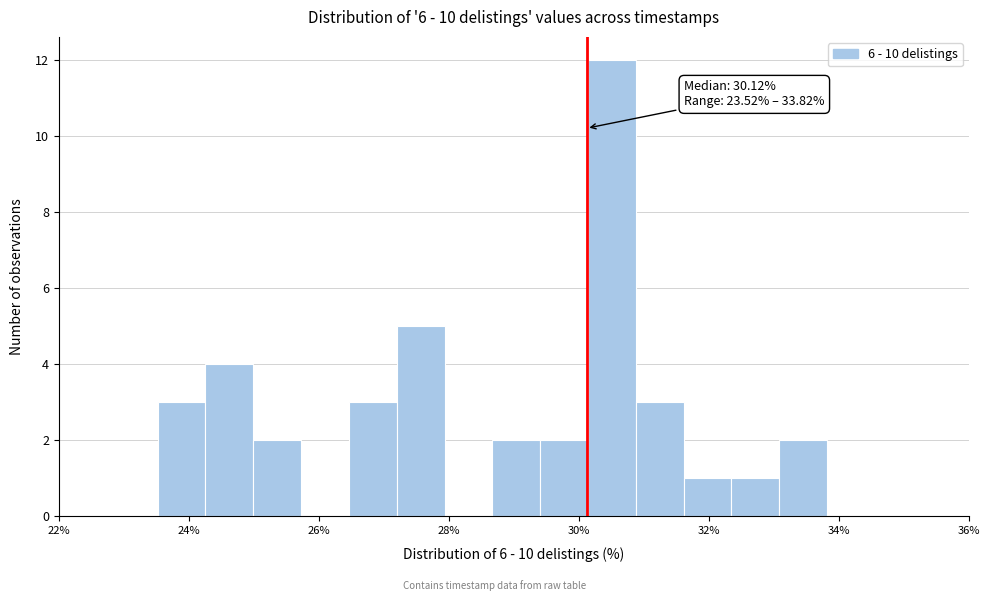

Read against the x-axis, roughly where is the centre of the tallest bar?

30.6